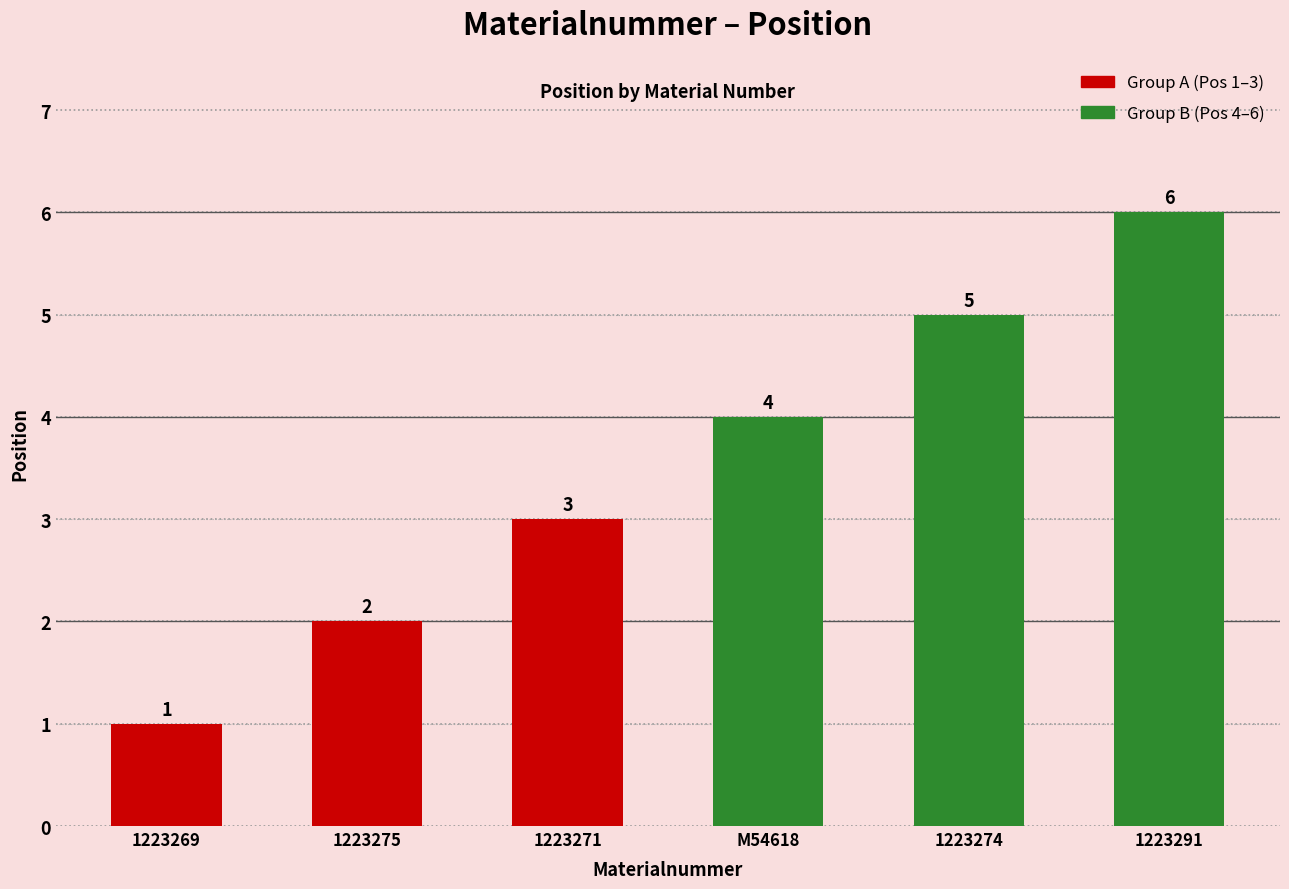

How many data points are less than 4?

3